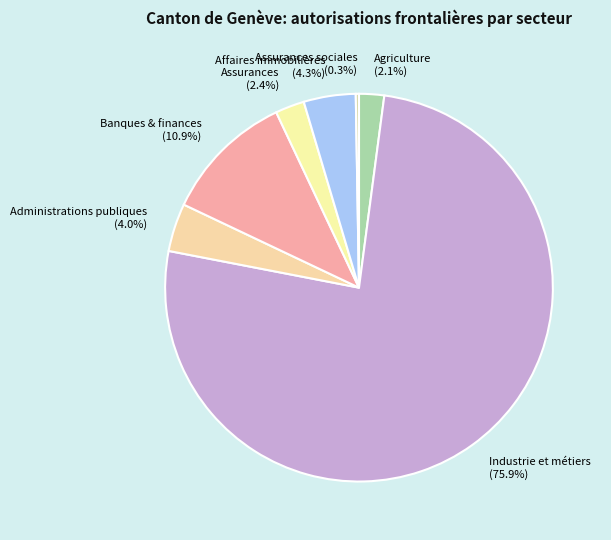

What is the largest slice in the pie chart?

Industrie et métiers